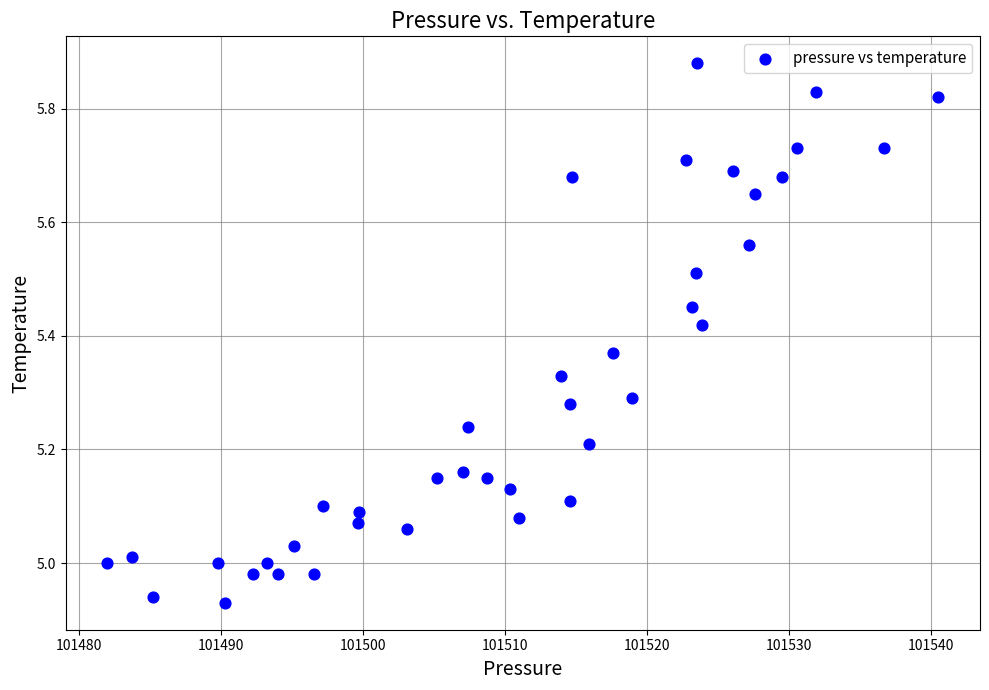

What is the range of X values (max minus min)?

58.5